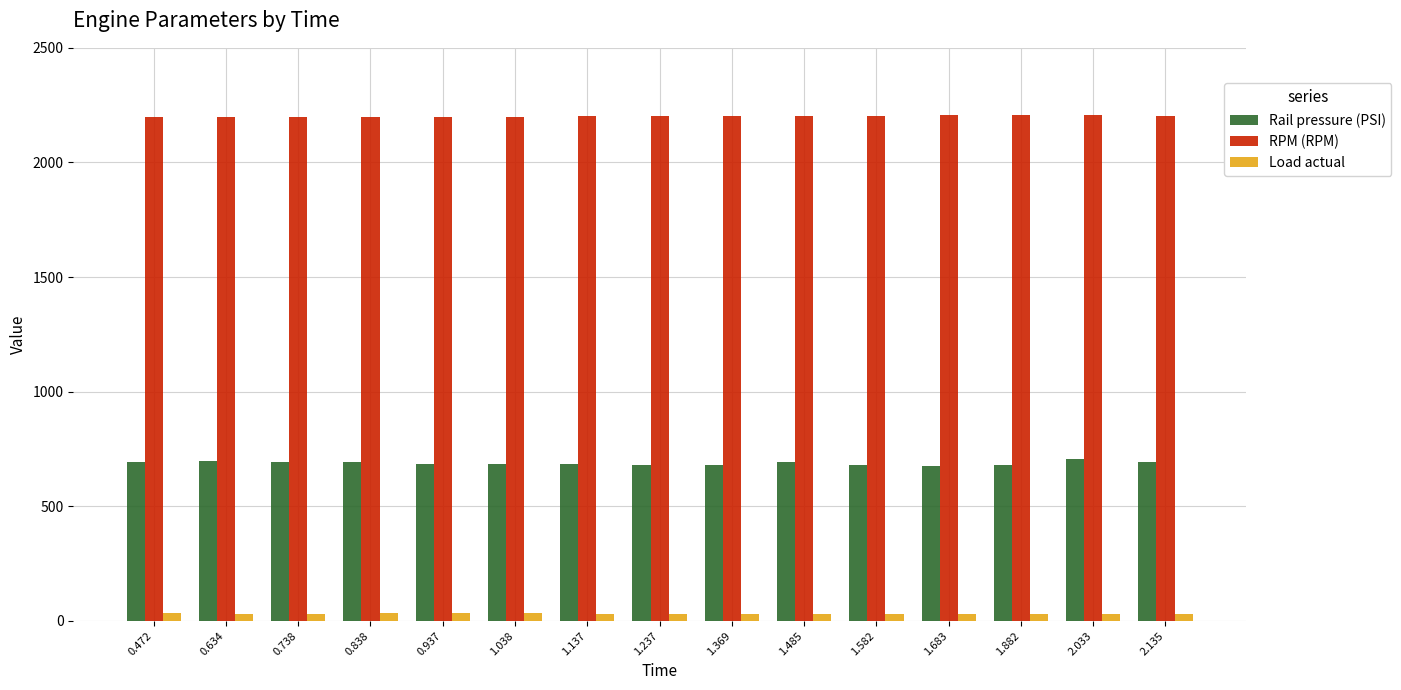

At 1.582, list the series in order from smallest to largest.

Load actual, Rail pressure (PSI), RPM (RPM)